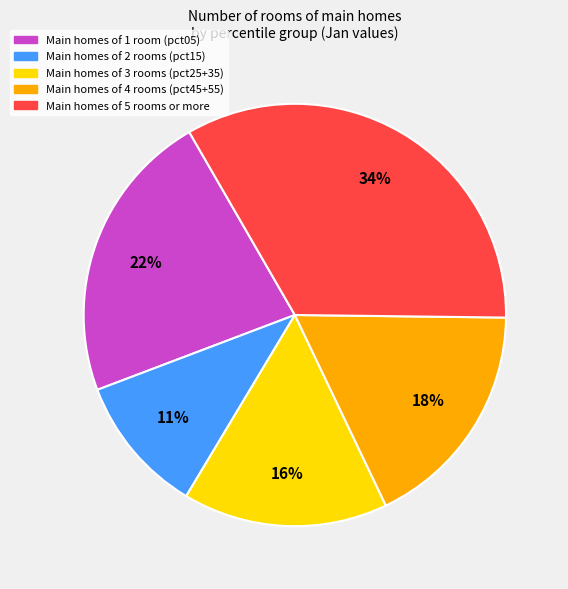

Is there a majority slice in this chart?

No